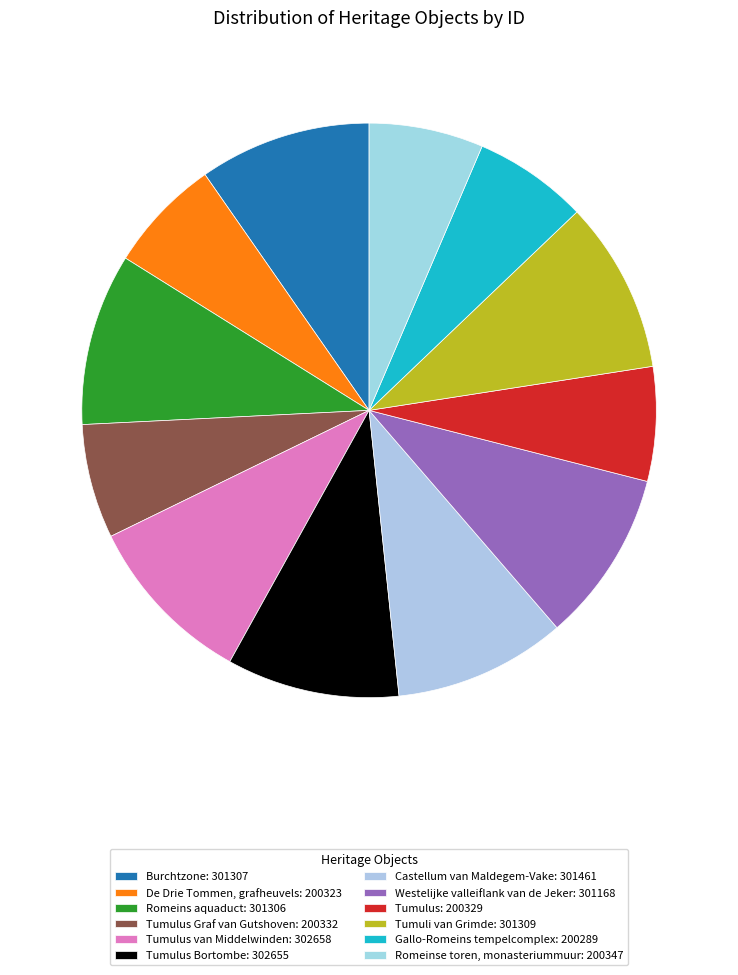

Count the number of slices in the pie.

12